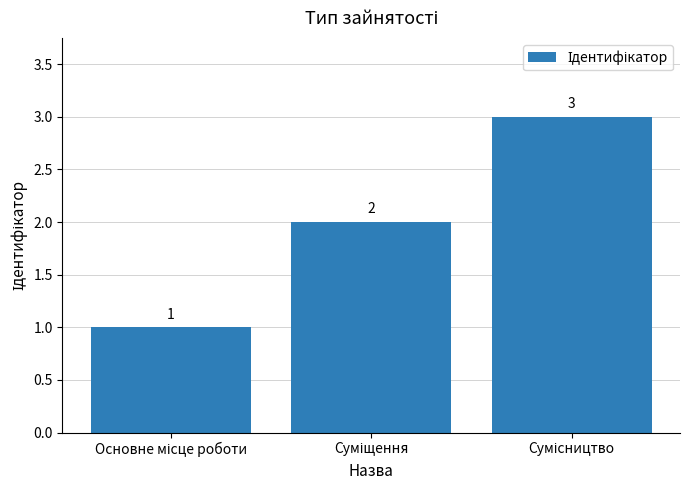

Count the values in the range 1 to 3.

3